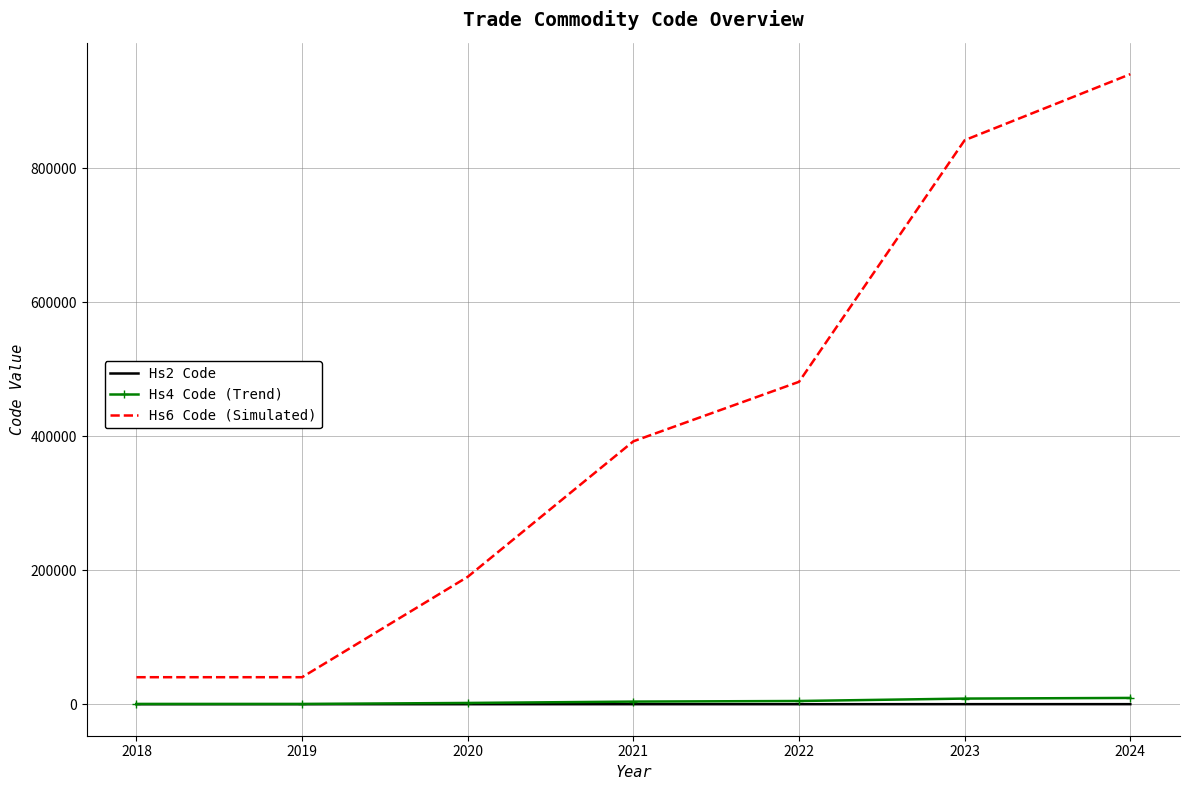

At which category is the sum across all series the highest?

2024